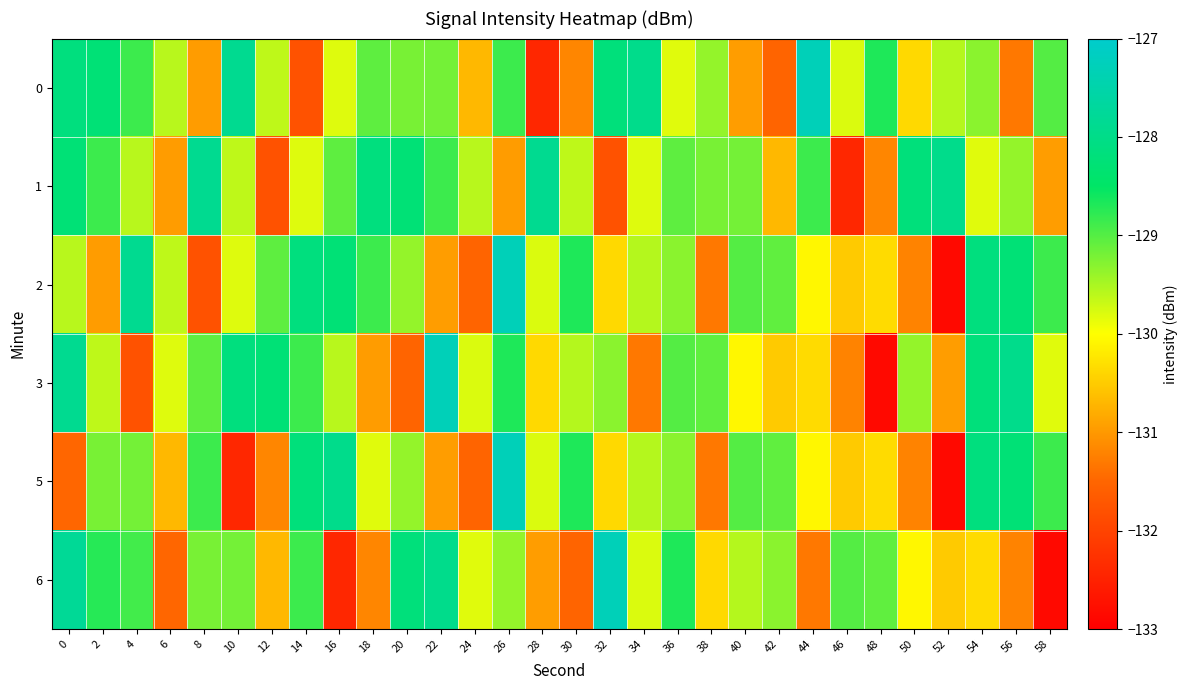

At which category does the chart reach its peak across all series?

44